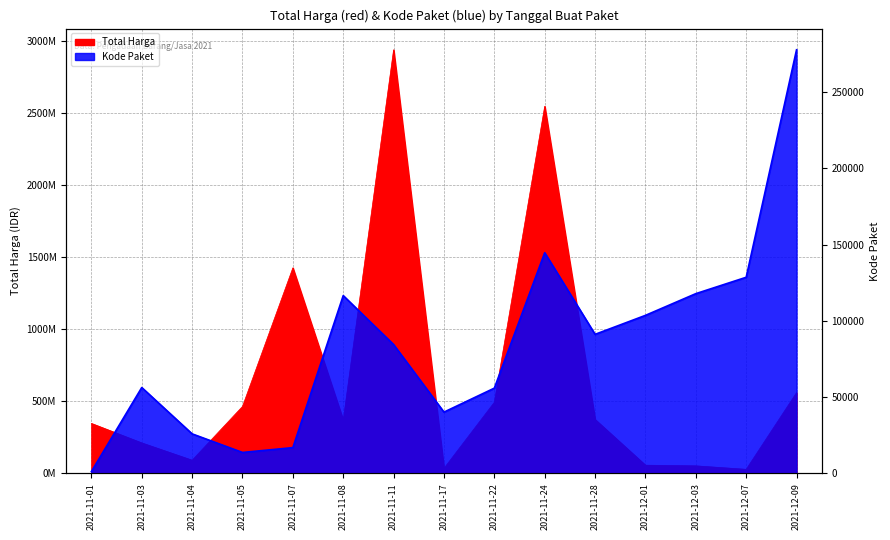

At which category does Kode Paket reach its first local valley?

2021-11-05